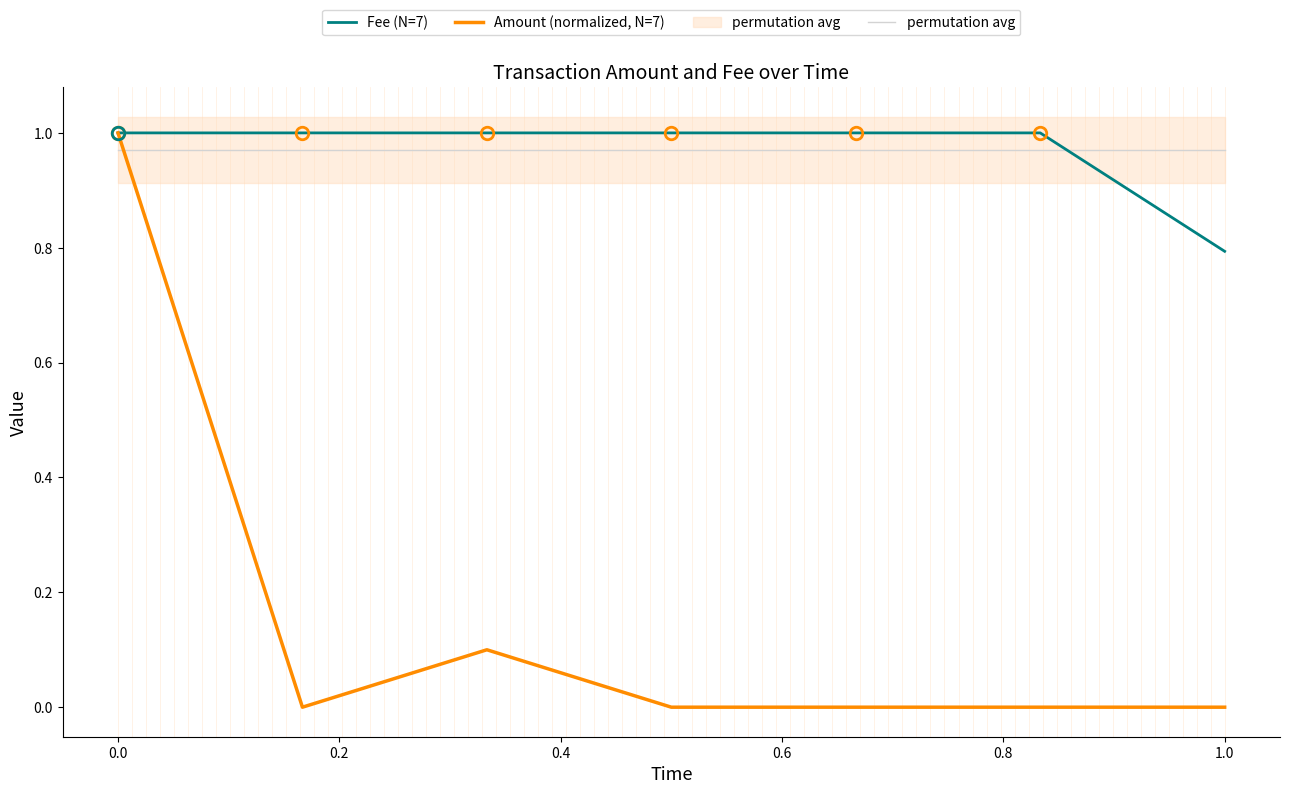

Does the chart have visible grid lines?

No